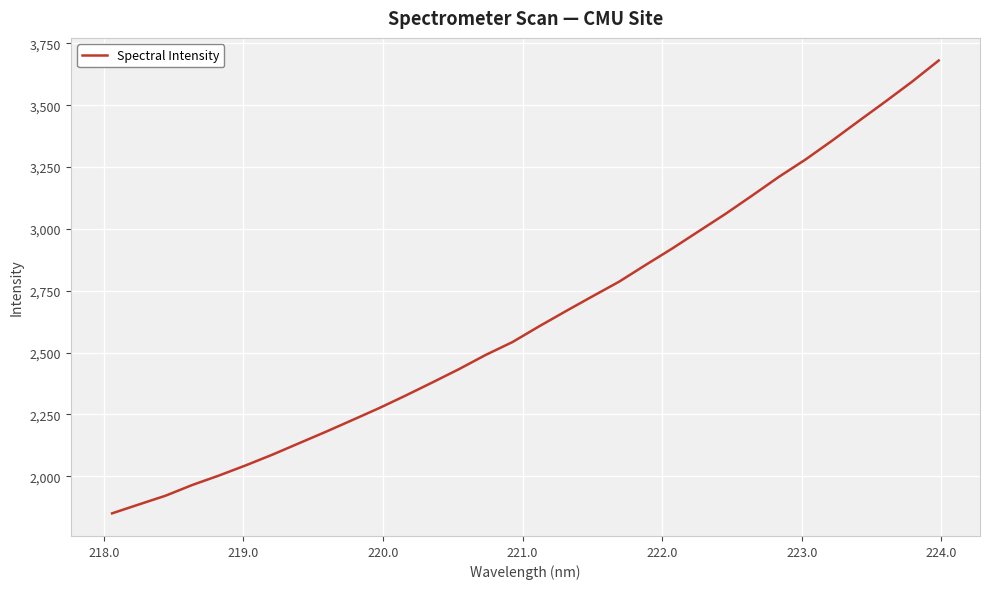

What is the difference between the maximum and minimum values?

1830.2